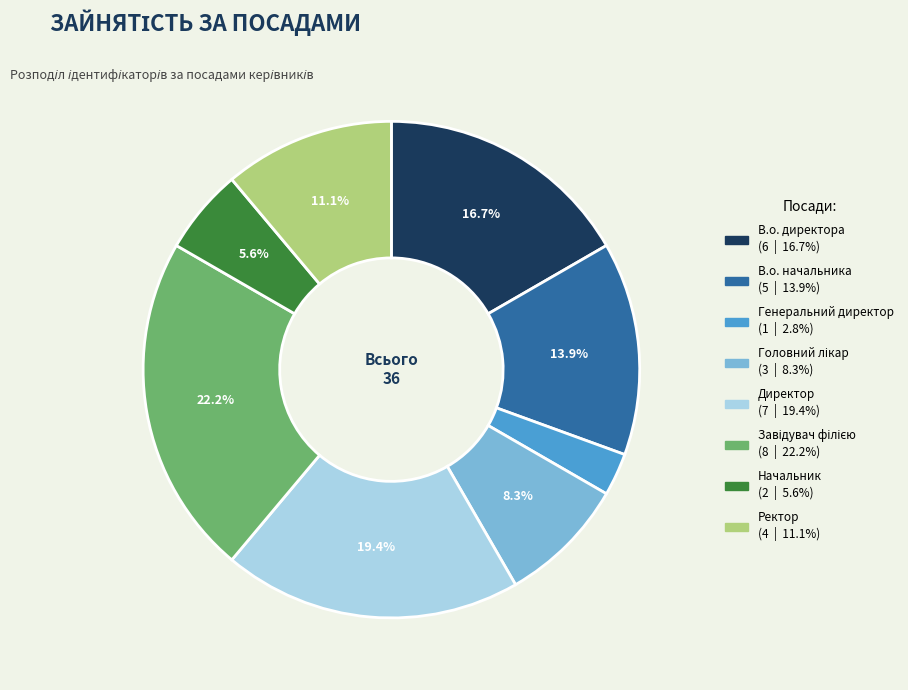

Does Ректор account for over 50% of the chart?

No